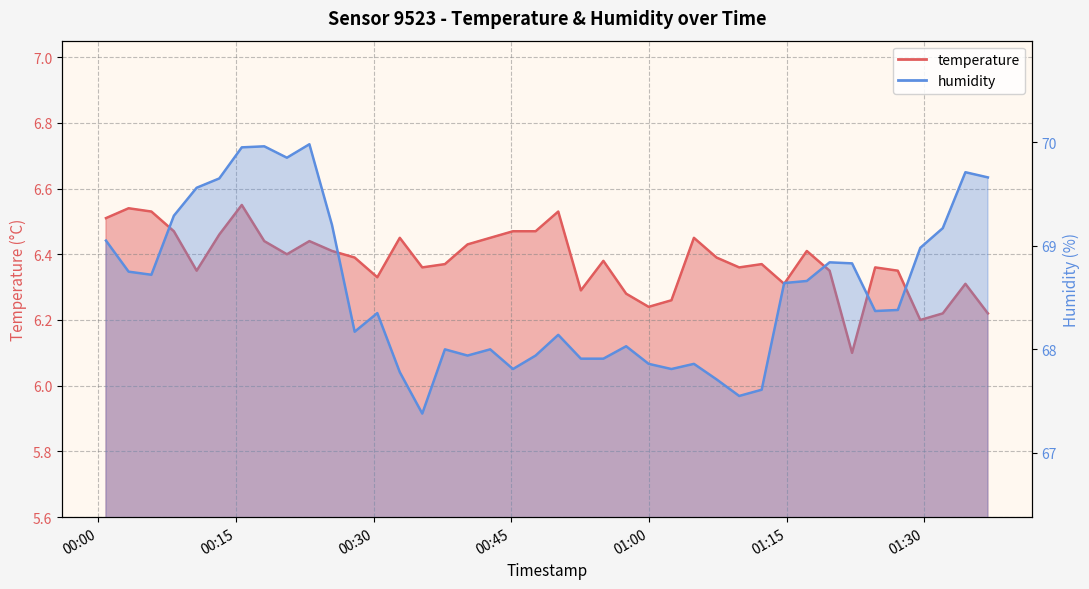

True or false: temperature has a value of 6.2 at 2023-04-06T00:59:58.

True